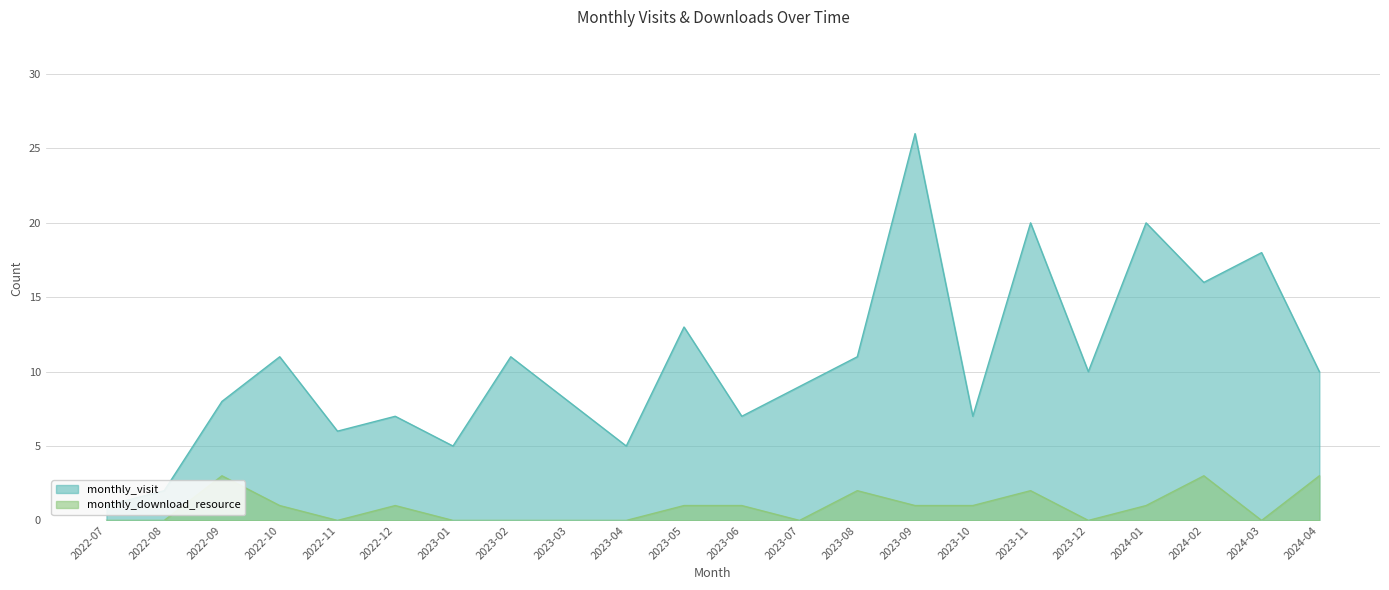

True or false: monthly_visit and monthly_download_resource cross at least once.

False